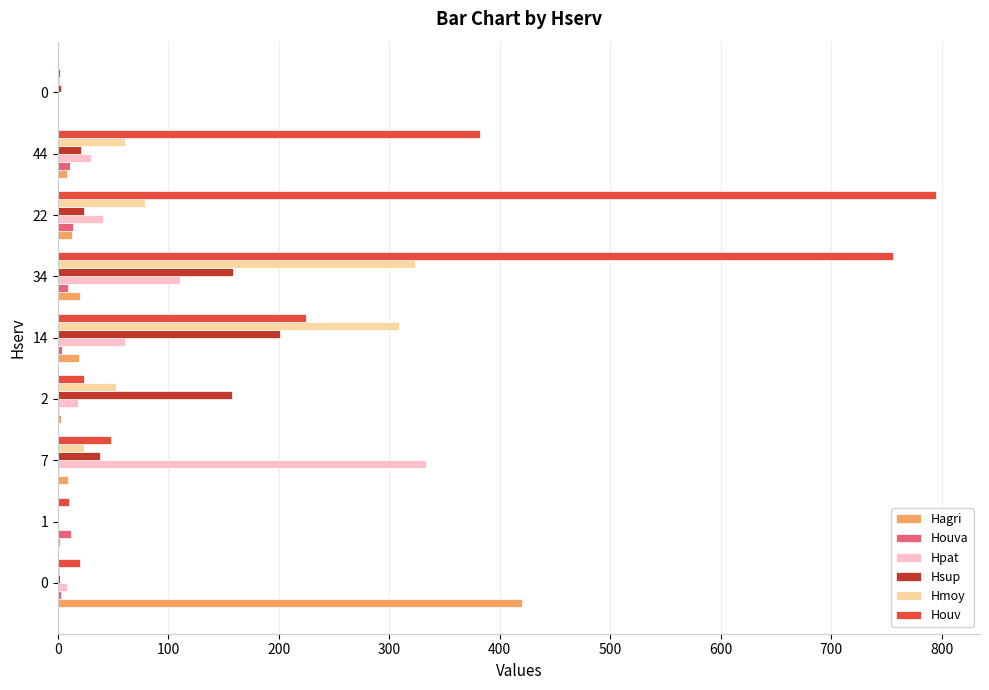

Reading right to left, extract all data points from this chart.

Hagri: 0	8	13	20	19	3	9	2	420
Houva: 0	11	14	9	4	1	1	12	3
Hpat: 1	30	41	111	61	18	333	0	8
Hsup: 3	21	24	159	201	158	38	0	2
Hmoy: 2	61	79	323	309	53	24	0	2
Houv: 2	382	795	756	225	24	48	10	20